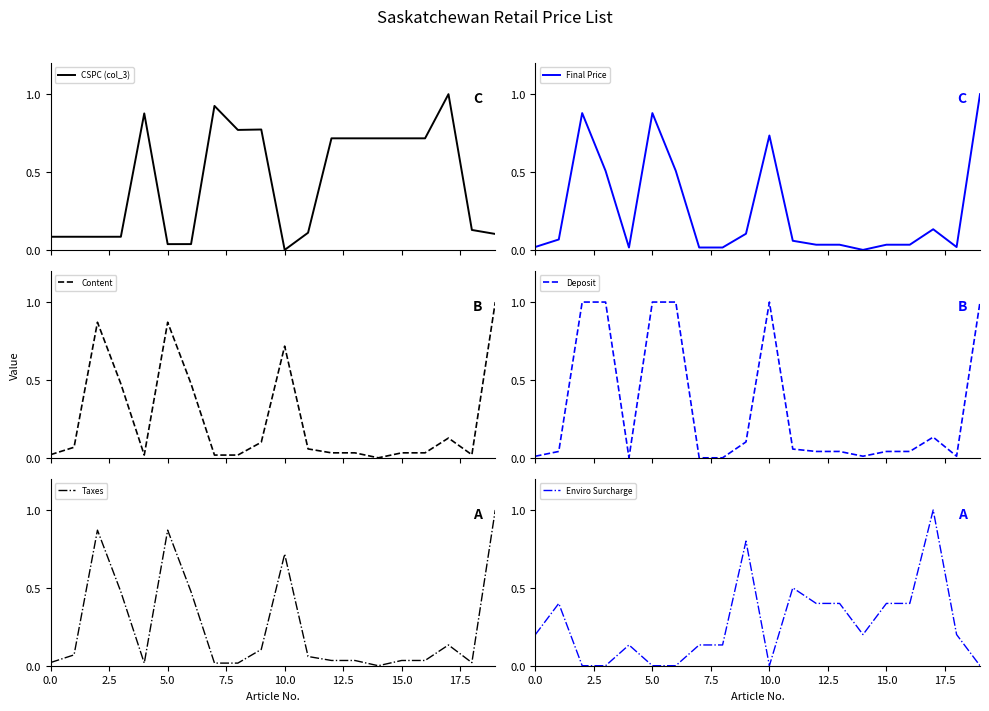

Which has a higher value, 18 or 10?

18